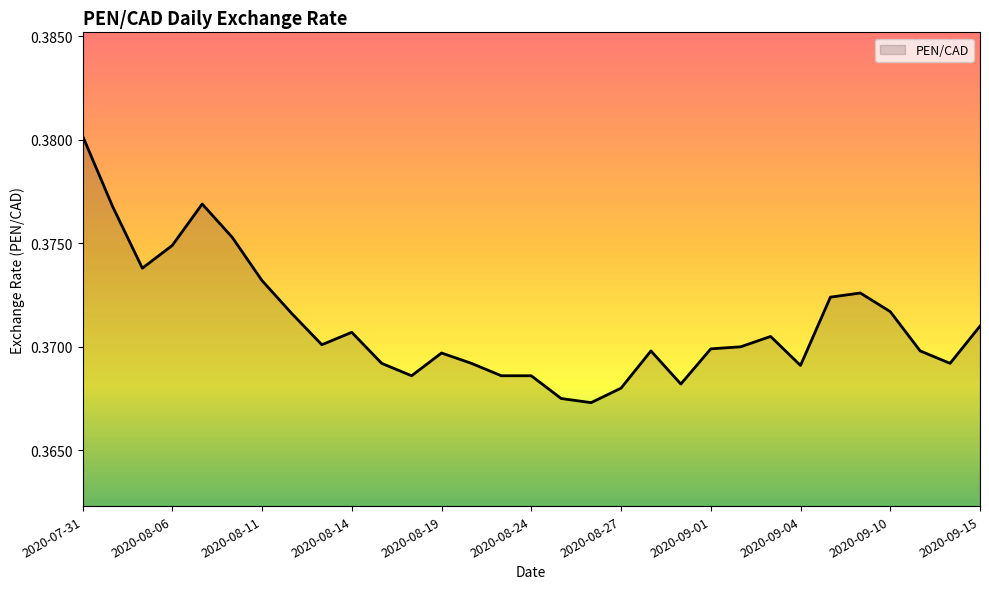

How many lines are shown in the chart?

1